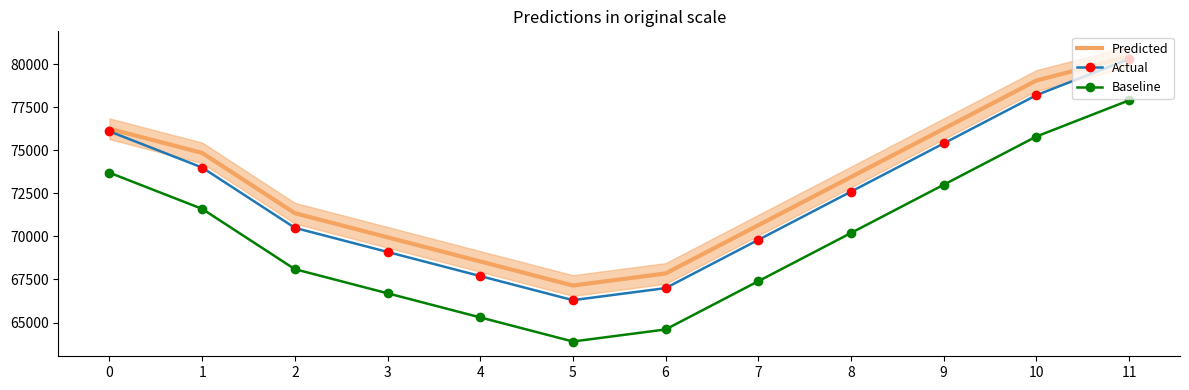

What is the greatest value displayed?

80450